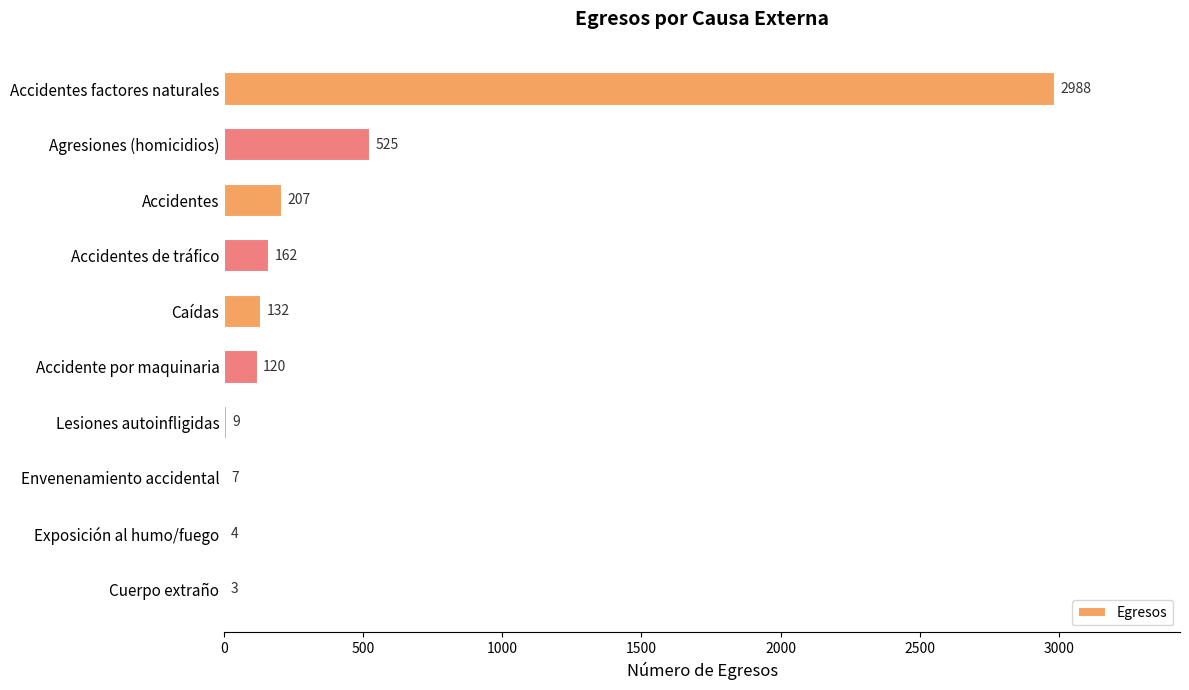

The chart shows a value of 207 at Accidentes. True or false?

True